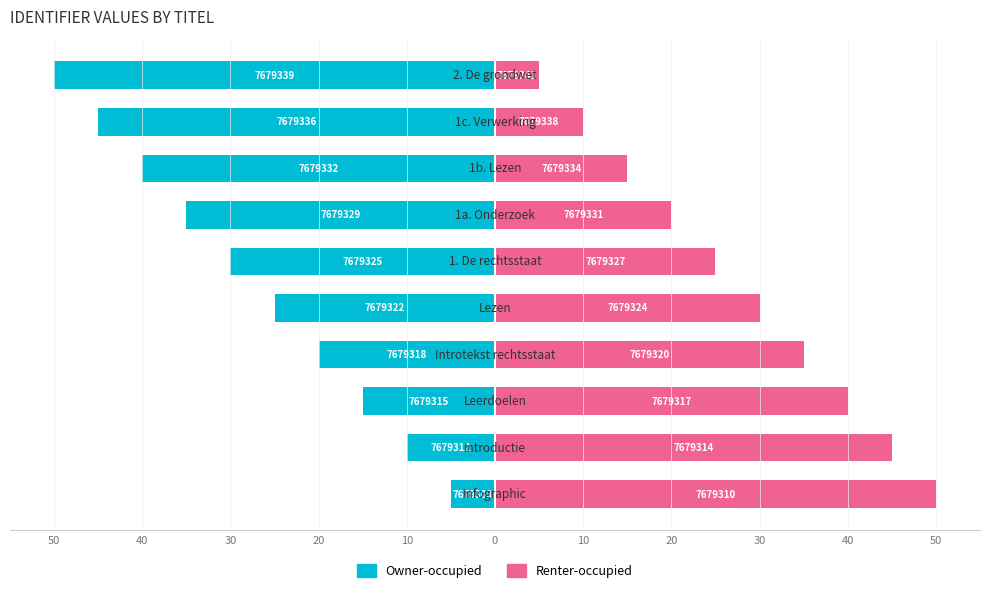

Which series changed the most between 20 and 40?

Owner-occupied